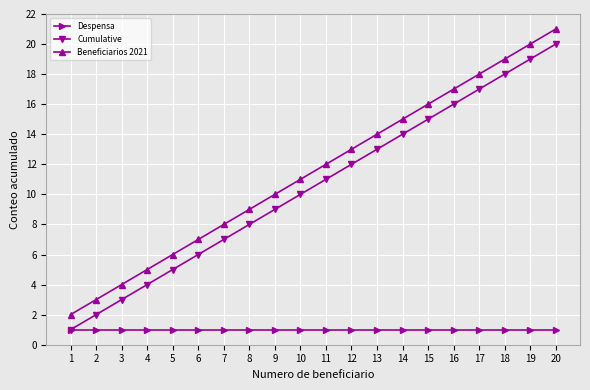

Reading right to left, what are all the values shown in this chart?

Despensa: 20=1	19=1	18=1	17=1	16=1	15=1	14=1	13=1	12=1	11=1	10=1	9=1	8=1	7=1	6=1	5=1	4=1	3=1	2=1	1=1
Cumulative: 20=20	19=19	18=18	17=17	16=16	15=15	14=14	13=13	12=12	11=11	10=10	9=9	8=8	7=7	6=6	5=5	4=4	3=3	2=2	1=1
Beneficiarios 2021: 20=21	19=20	18=19	17=18	16=17	15=16	14=15	13=14	12=13	11=12	10=11	9=10	8=9	7=8	6=7	5=6	4=5	3=4	2=3	1=2